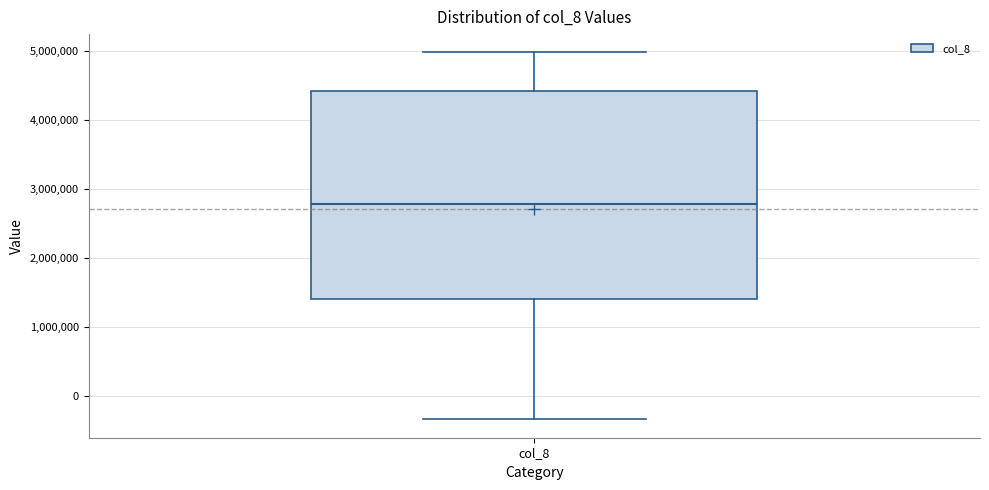

Where does the median line of the box for col_8 sit on the y-axis? The values are not printed on the chart, so give them approximately, as read against the axis.

2800000